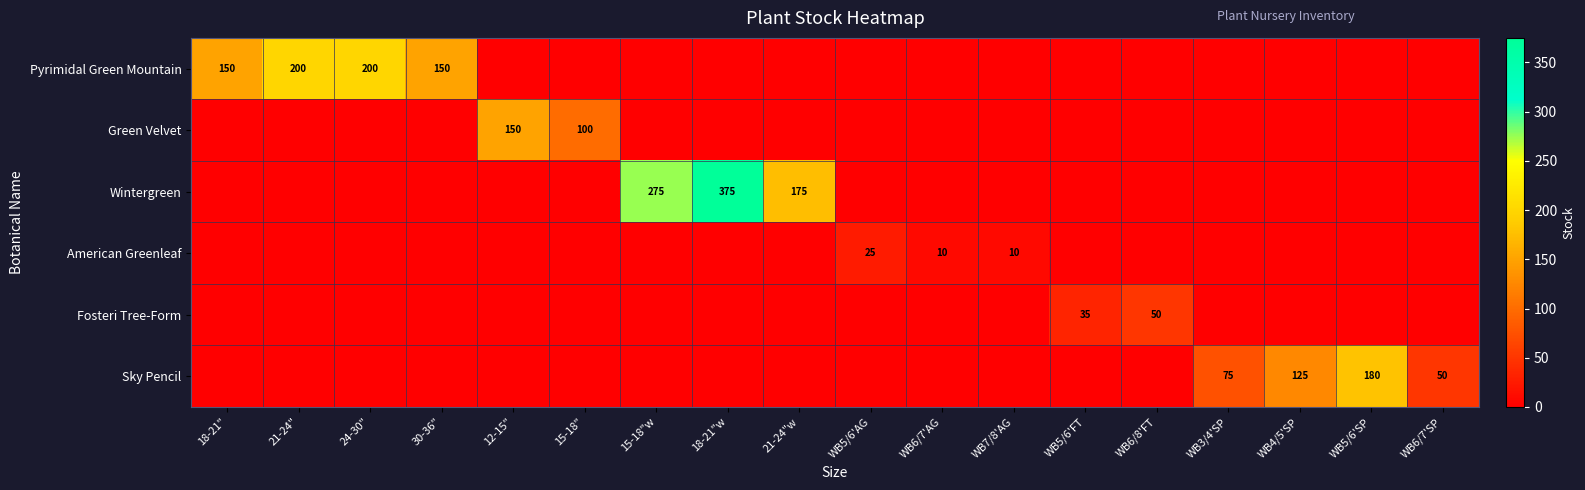

The Wintergreen series shows 258 at 21-24"w. True or false?

False